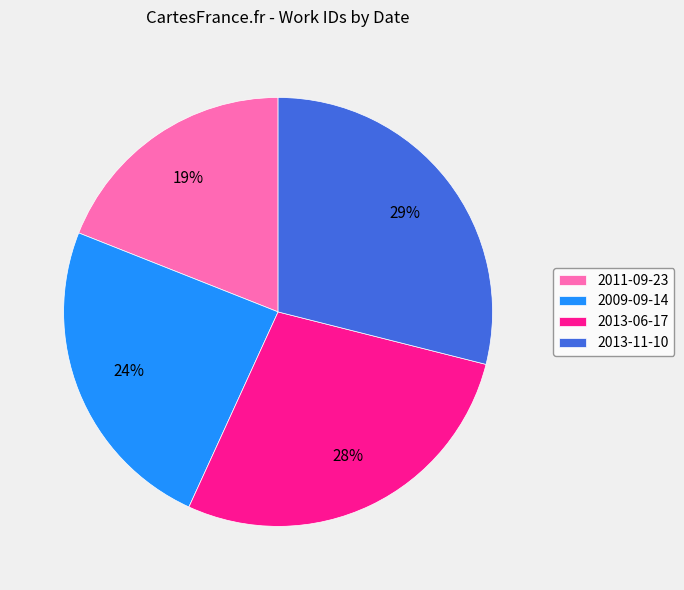

Is 2011-09-23 the majority of the pie?

No